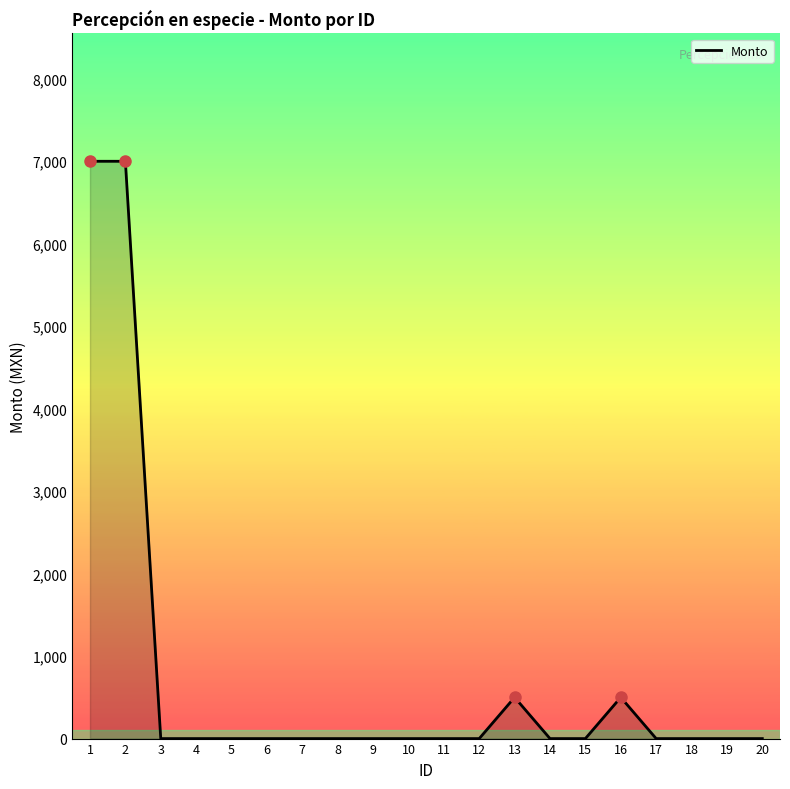

What is the change in value from 2 to 4?

-7000